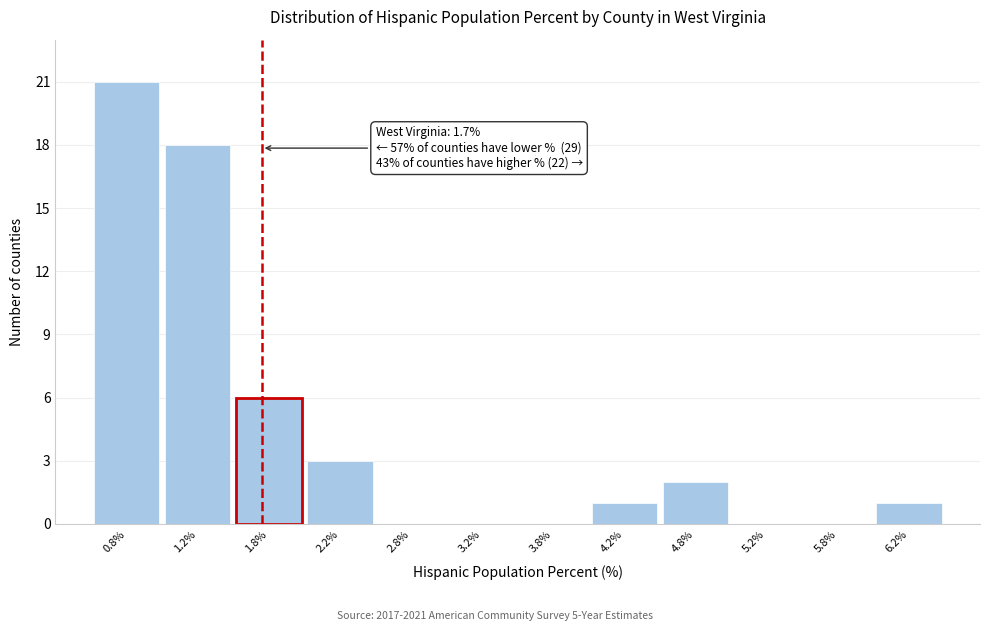

Which range on the x-axis has the tallest bar?

0.5 to 1.0